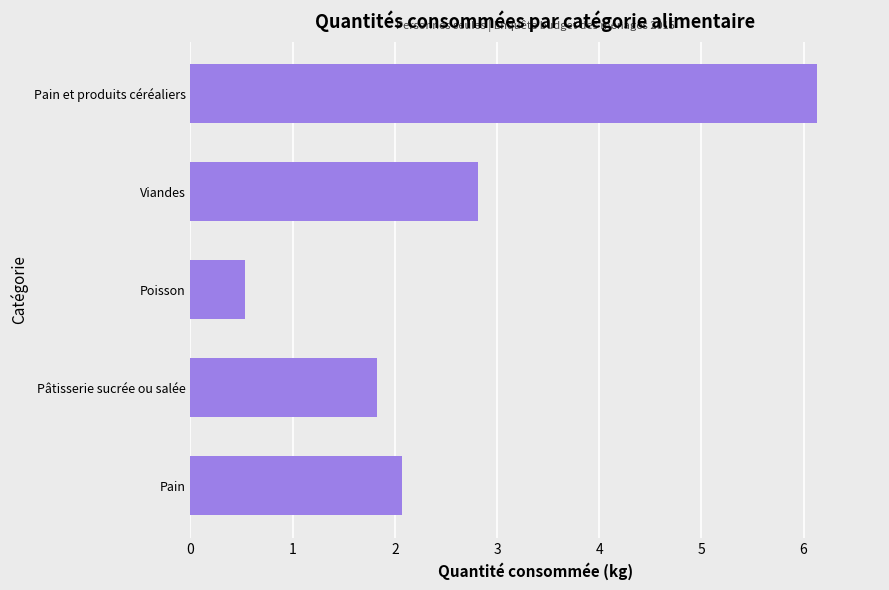

What is the change in value from Pain et produits céréaliers to Viandes?

-3.3